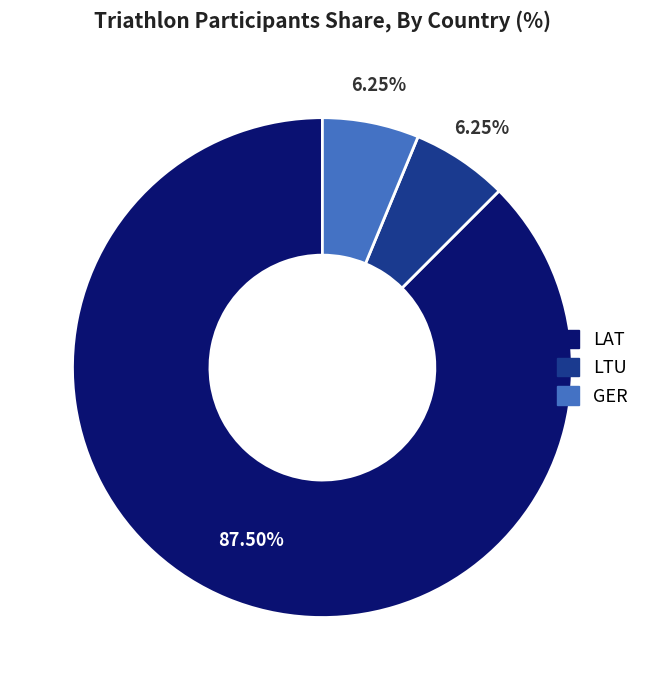

How many slices are in this pie chart?

3